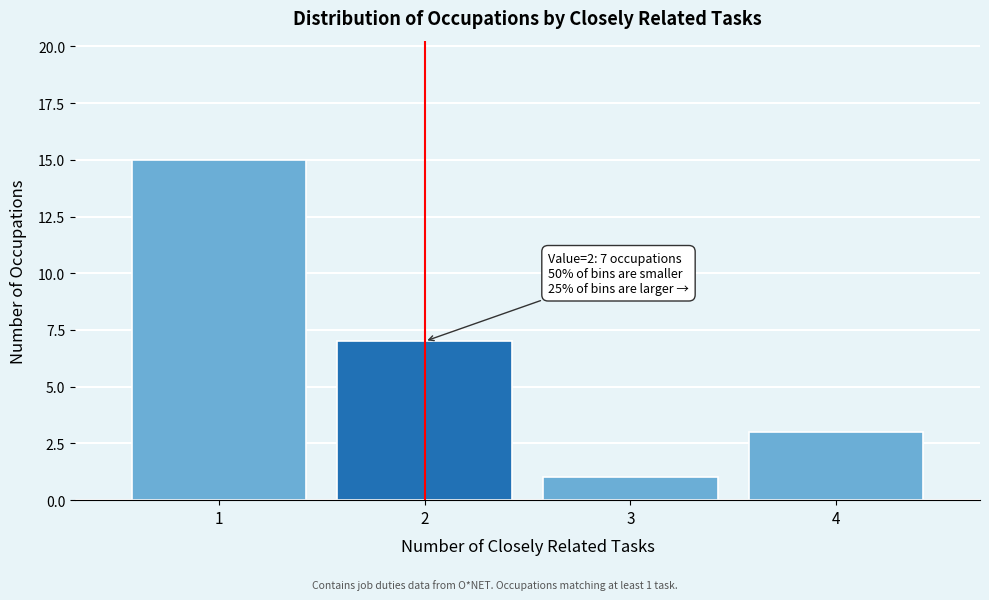

Reading right to left, what are all the values shown in this chart?

4=3	3=1	2=7	1=15